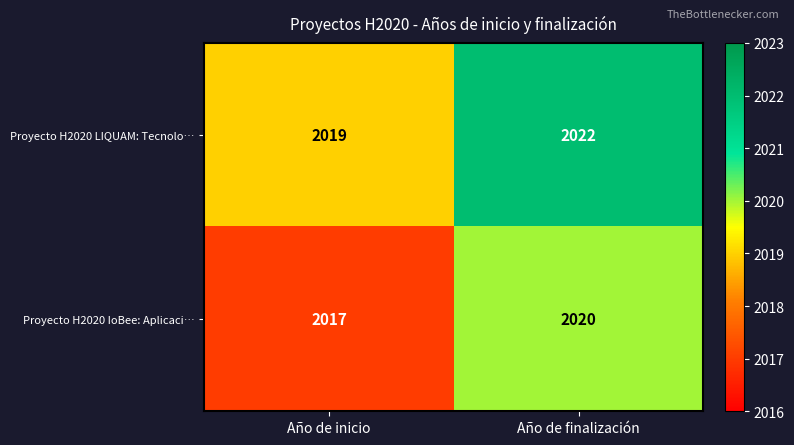

At which label is Proyecto H2020 LIQUAM: Tecnolo… closest to 2020?

Año de inicio